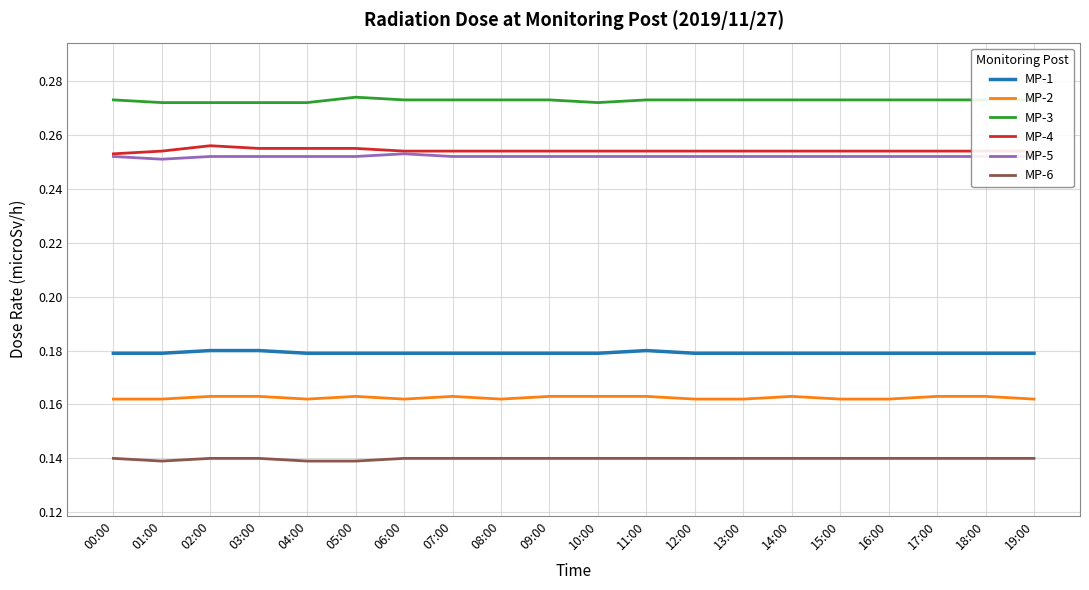

True or false: MP-6 and MP-4 cross at least once.

False